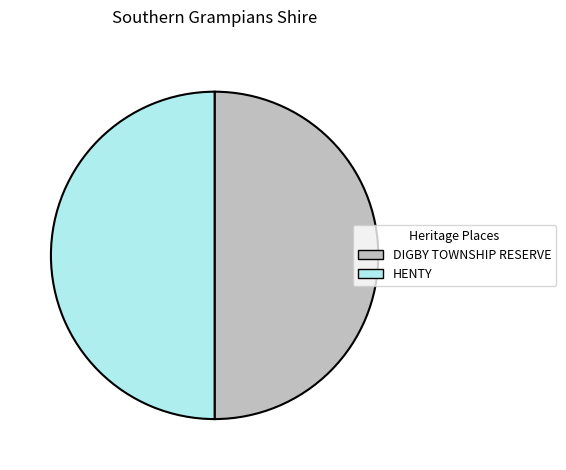

Is the sum of HENTY and DIGBY TOWNSHIP RESERVE greater than half?

Yes